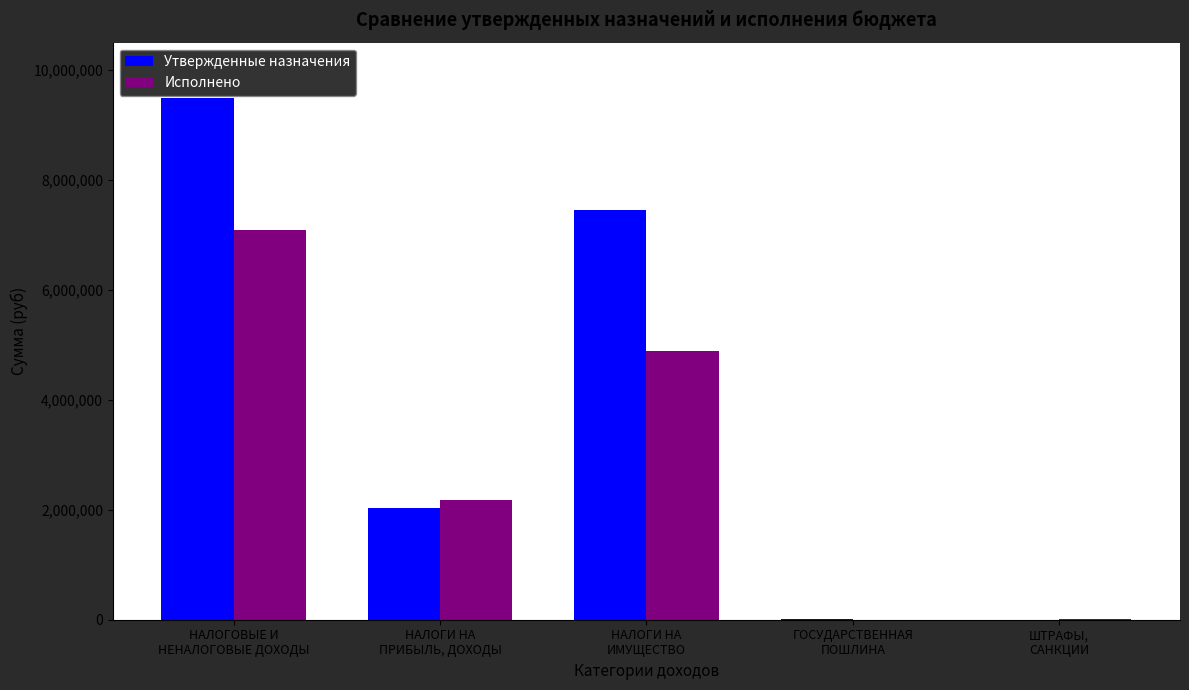

The Исполнено series shows 12469073.1 at НАЛОГОВЫЕ И
НЕНАЛОГОВЫЕ ДОХОДЫ. True or false?

False